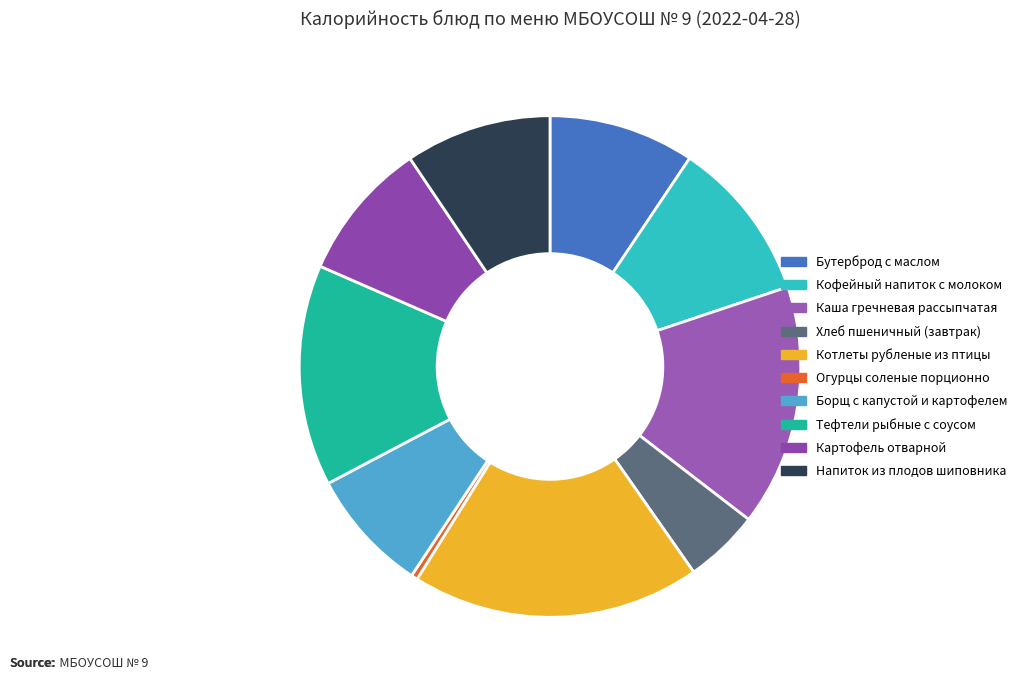

To the nearest percent, what is the difference between the largest and smallest slice percentages?

18%